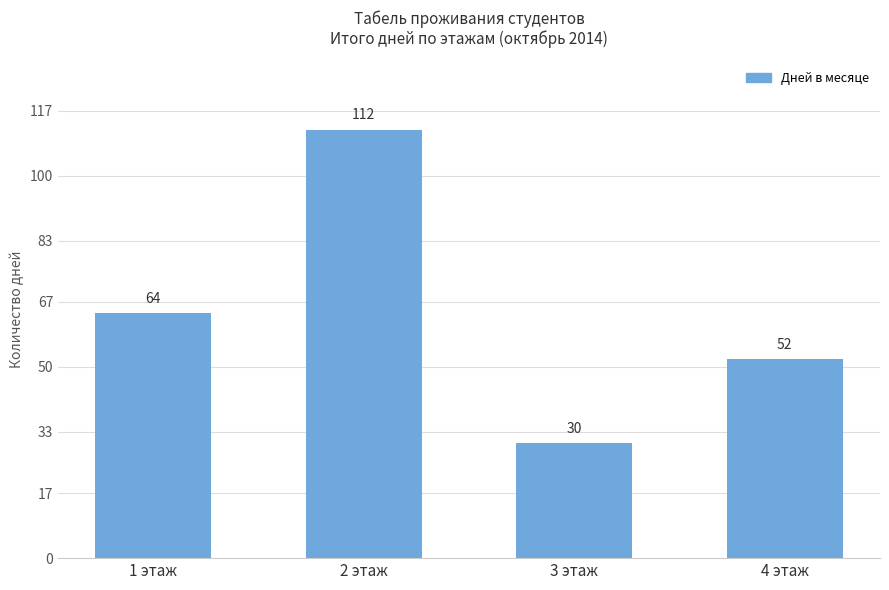

Read the value at 4 этаж.

52